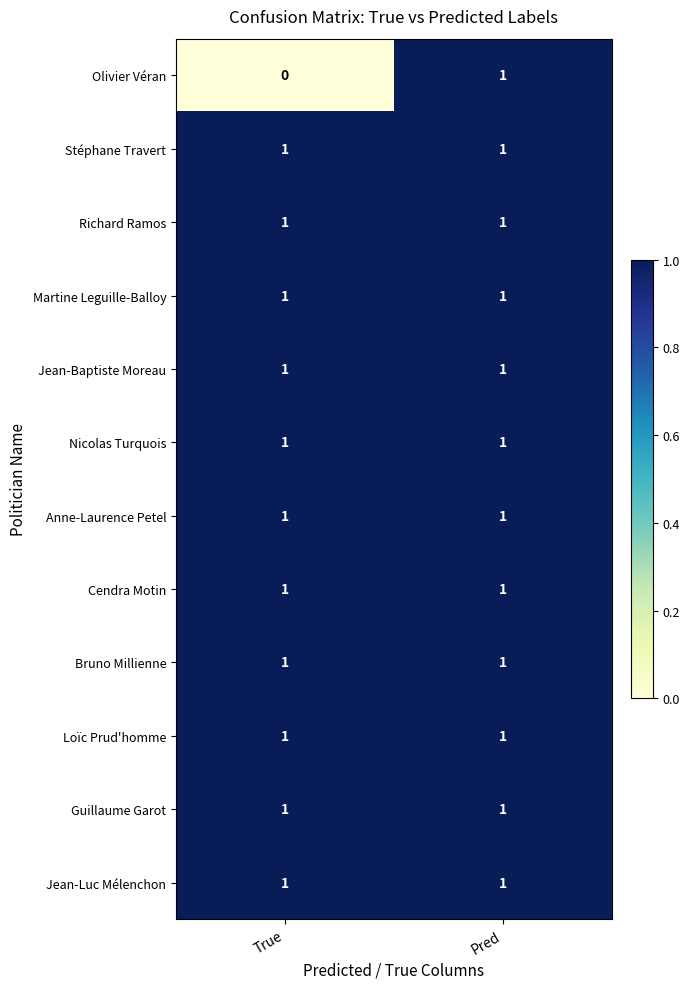

What is the greatest value displayed?

1